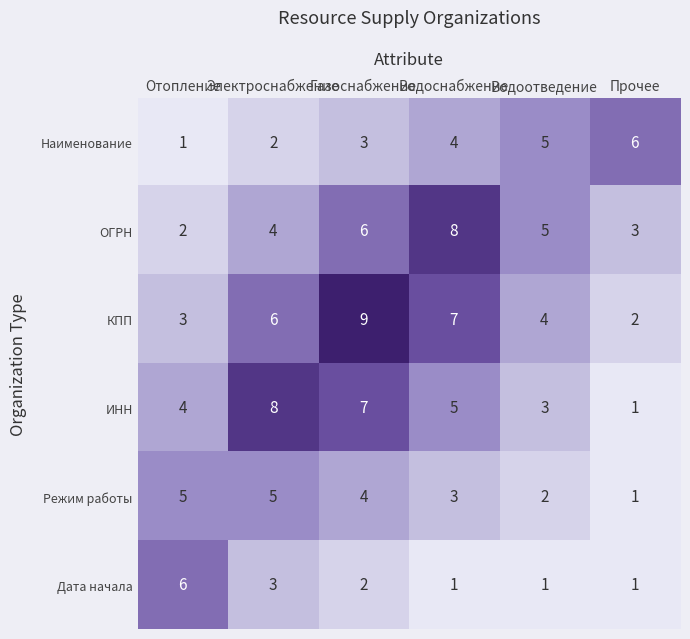

Which series changed the most between Электроснабжение and Газоснабжение?

КПП